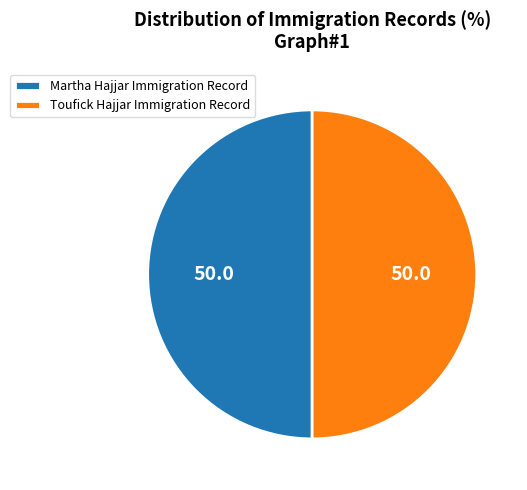

Do Martha Hajjar Immigration Record and Toufick Hajjar Immigration Record together represent more than half of the pie?

Yes